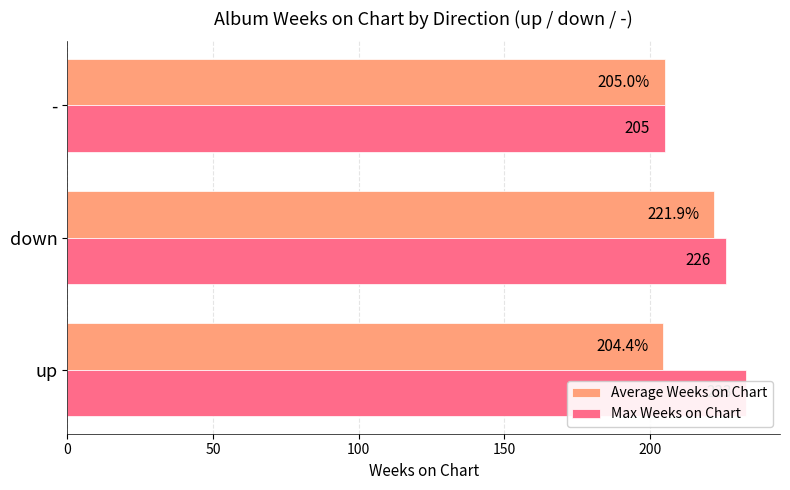

Are the bars grouped side by side (vs. stacked)?

Yes